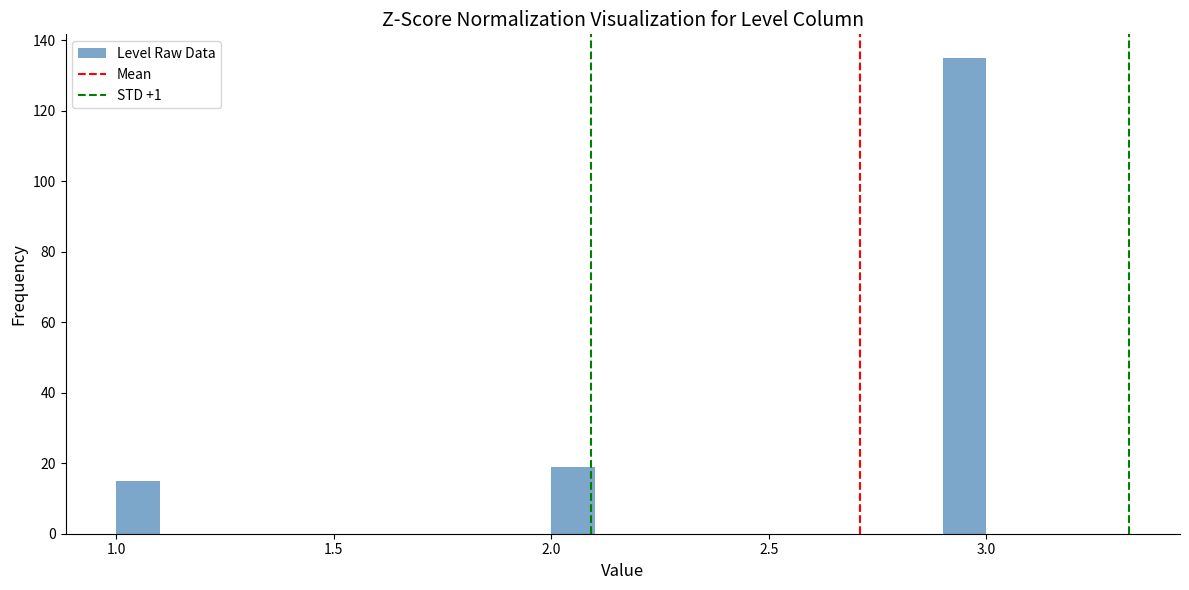

Read against the x-axis, roughly where is the centre of the tallest bar?

2.95